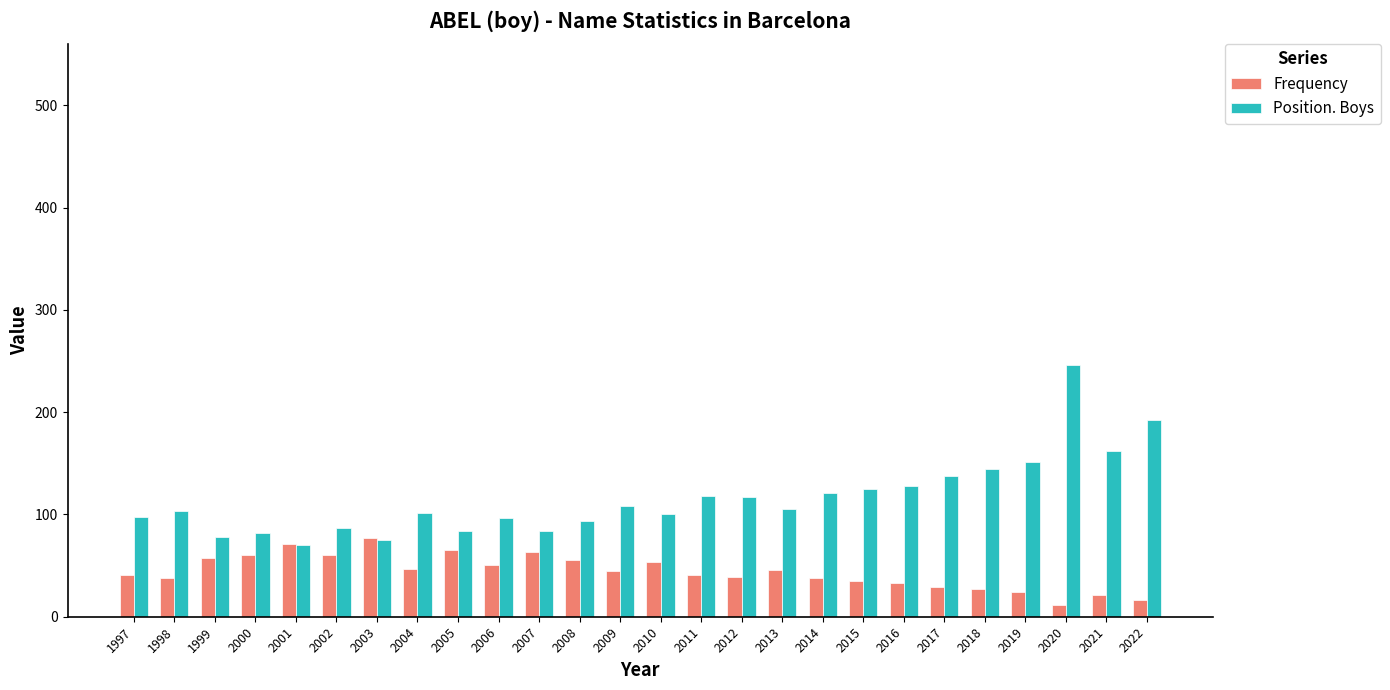

How many distinct data groups are displayed?

2